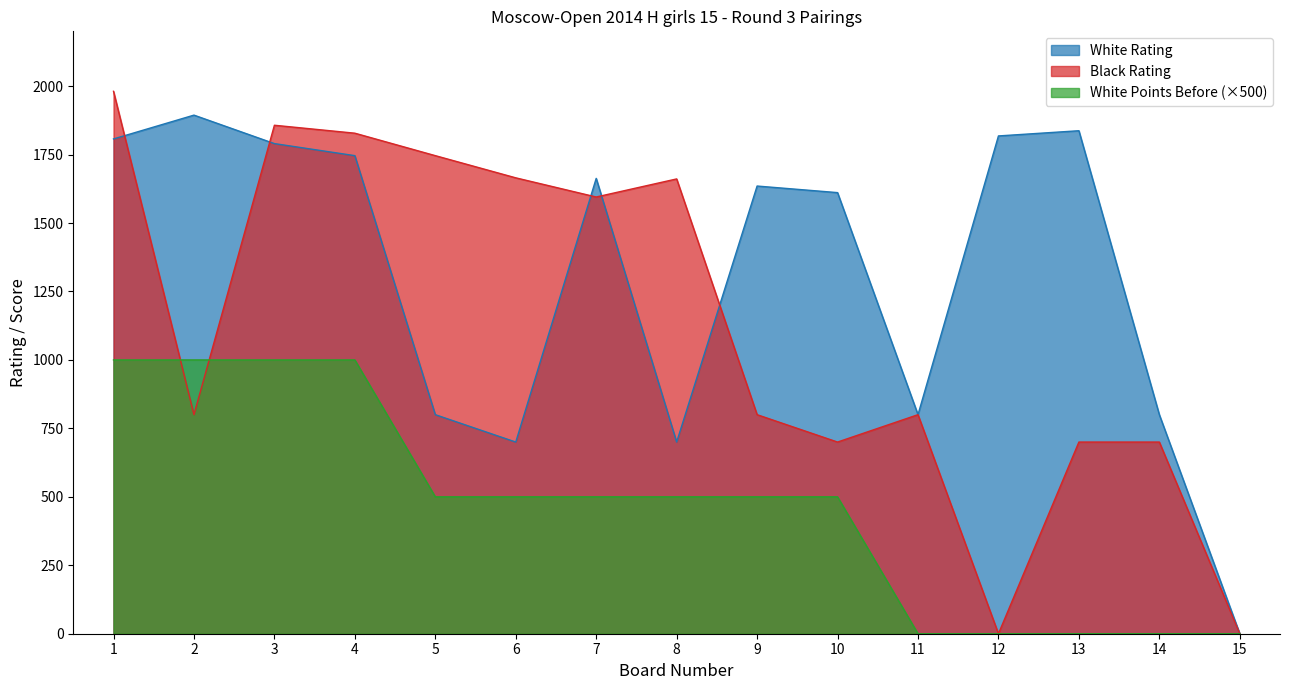

Where does the Black Rating series first go above 800?

1